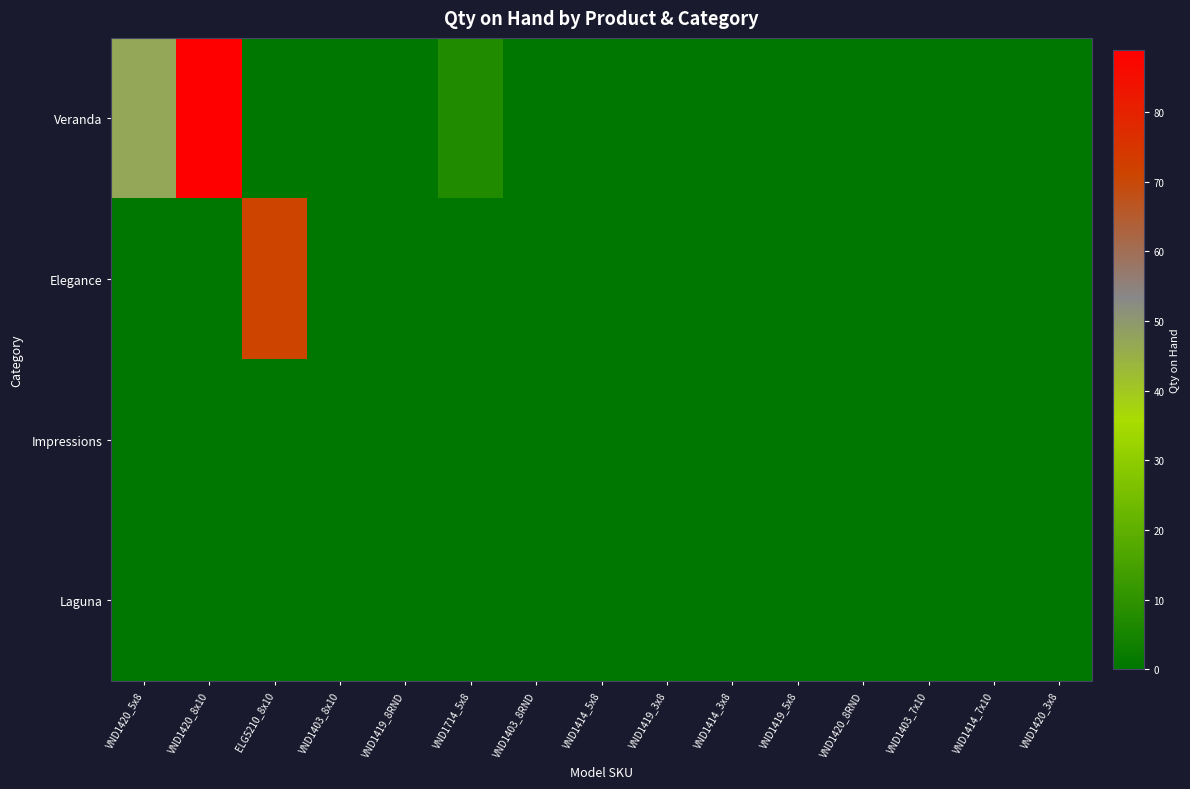

Count the number of categories in the chart.

15